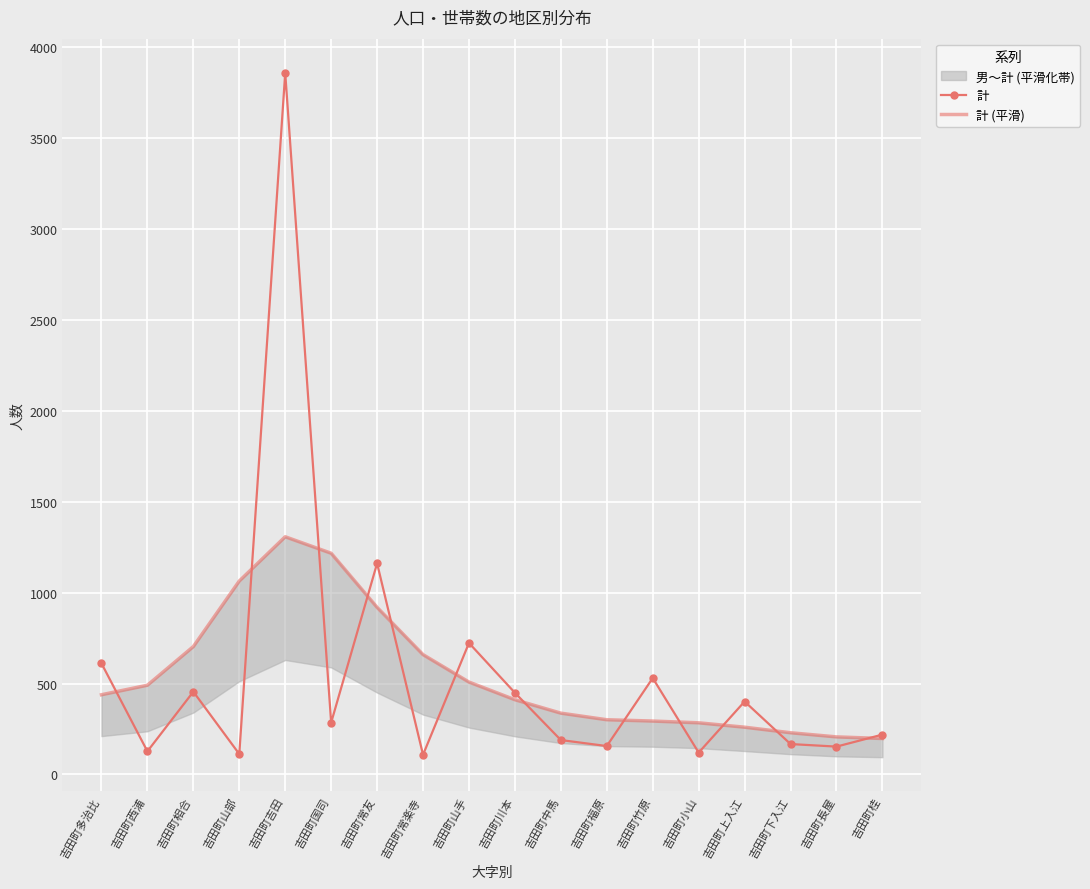

Which has a higher value, 吉田町西浦 or 吉田町上入江?

吉田町上入江